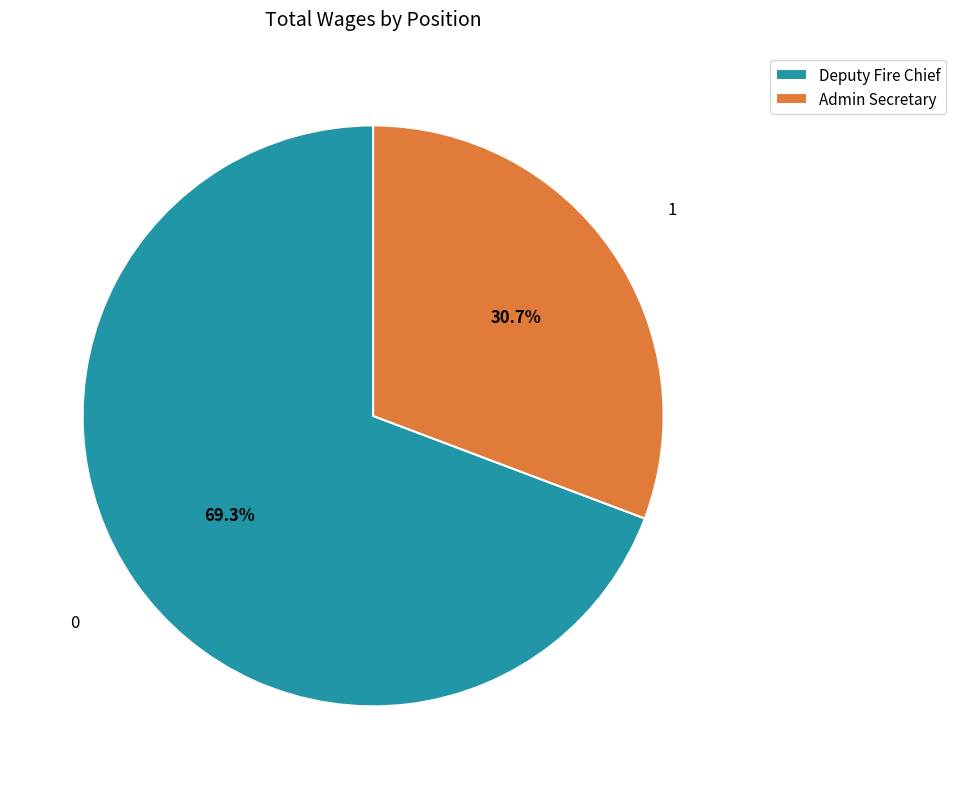

To the nearest percent, what is the difference between the Admin Secretary and Deputy Fire Chief slice percentages?

39%